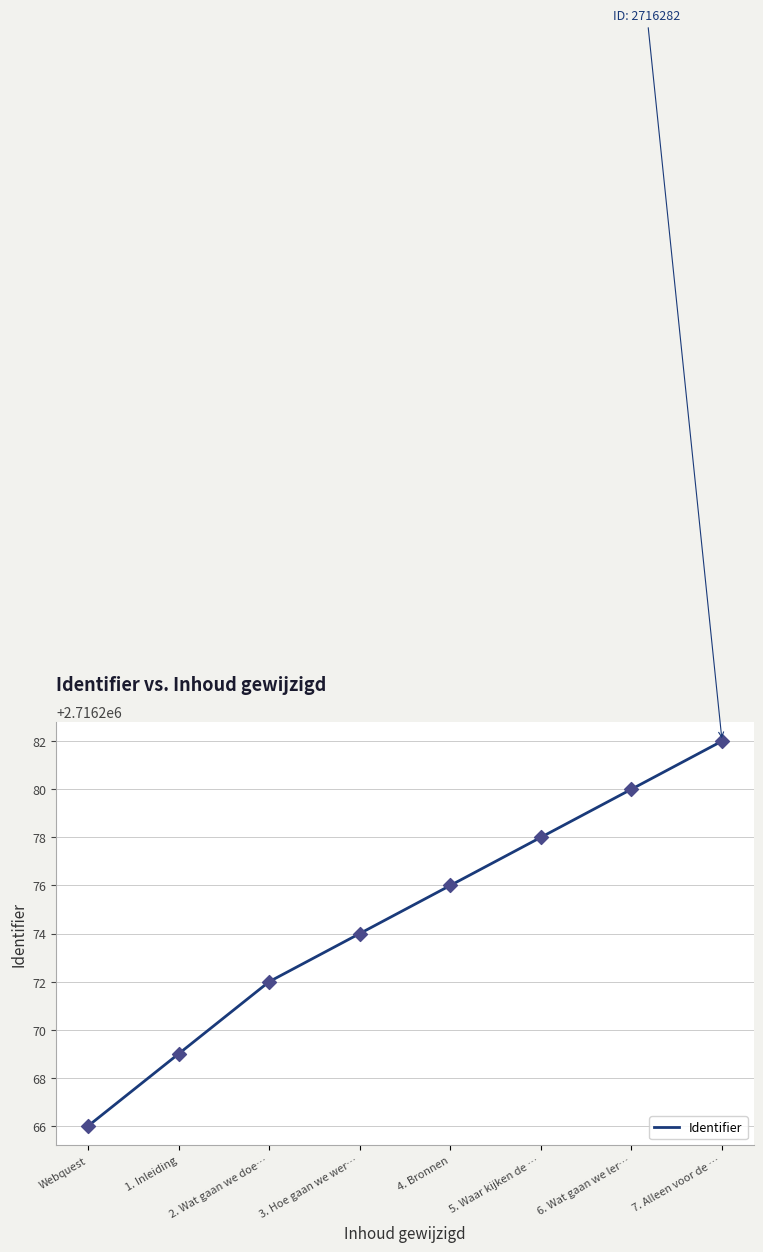

What is the ratio of the value at Webquest to the value at 5. Waar kijken de …?

1.0